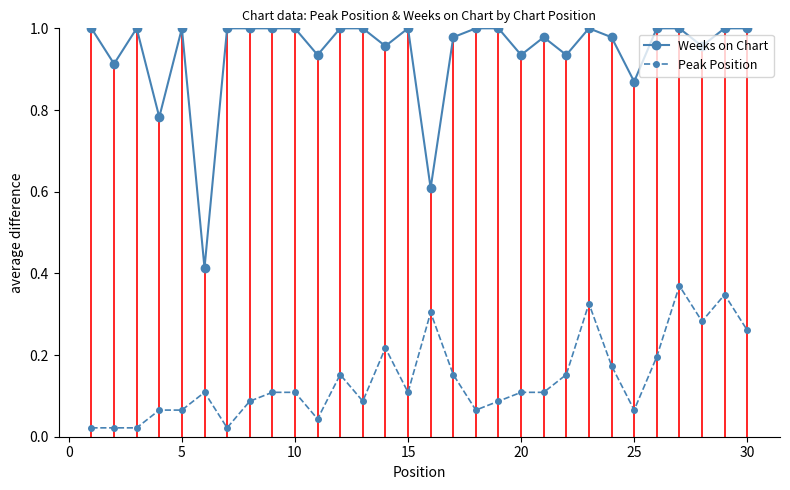

True or false: Peak Position has more than 0 interior local peaks.

True